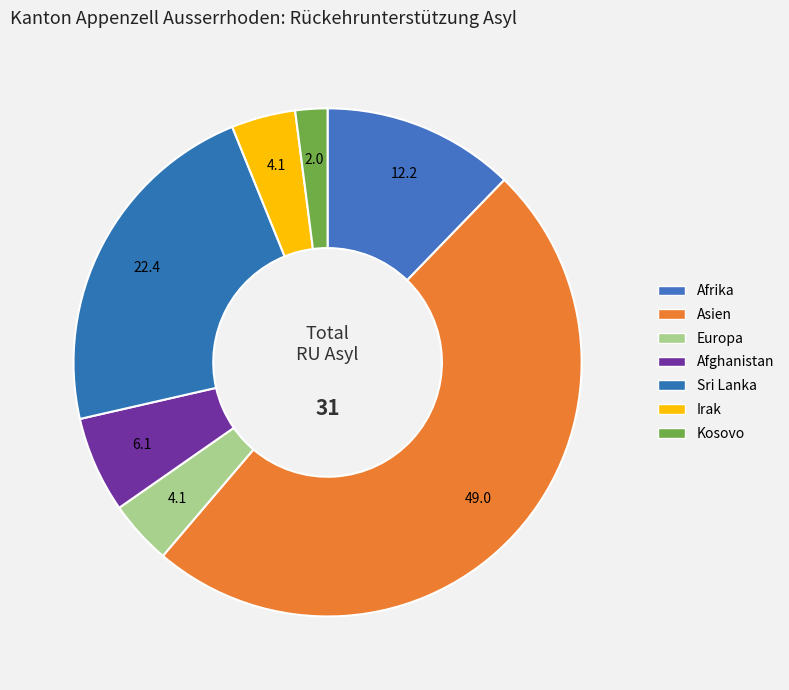

Is it true that Asien is 43% of the pie?

False